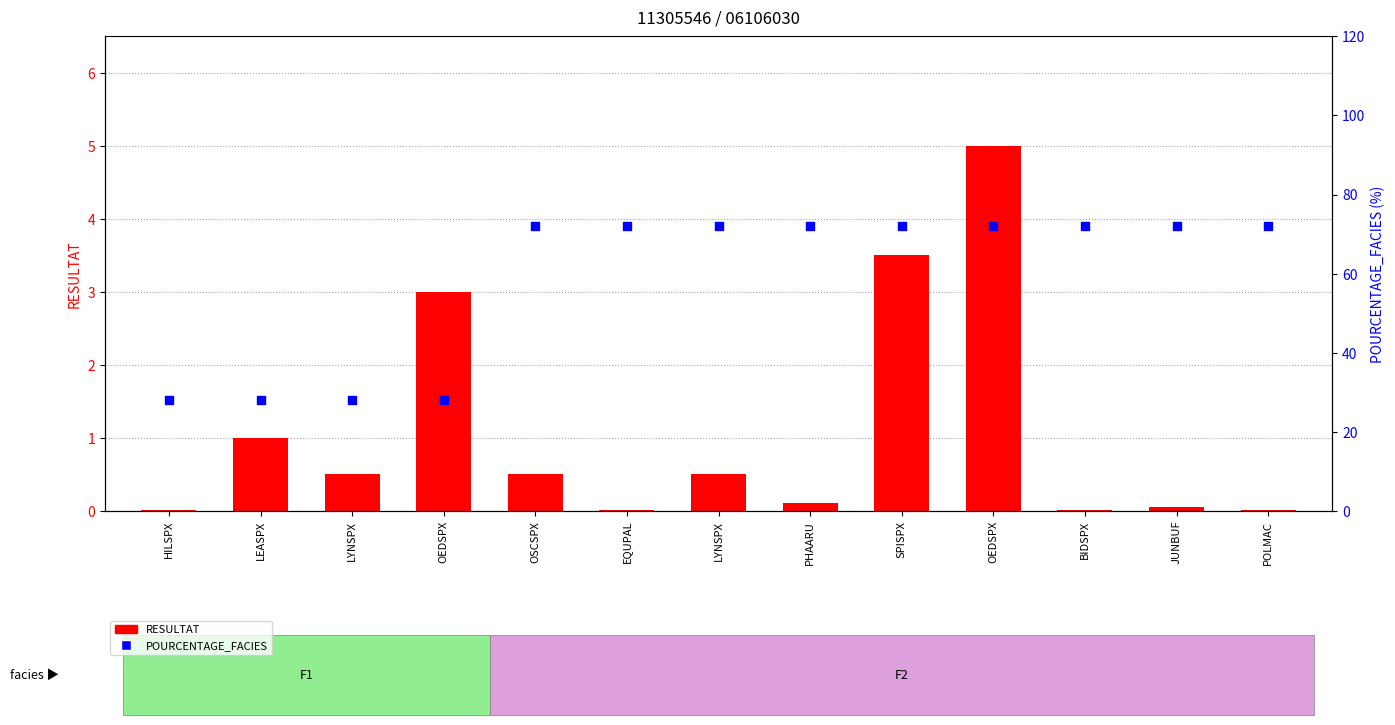

What are all the series names shown in the legend?

RESULTAT, POURCENTAGE_FACIES